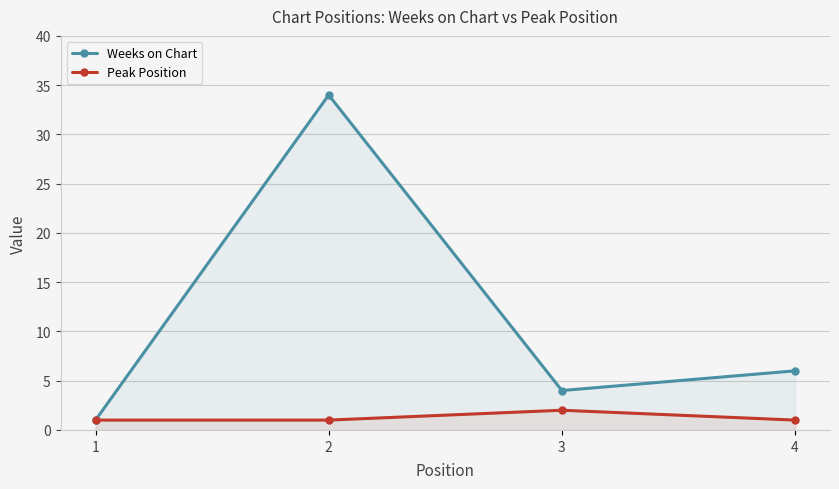

Which series has the widest spread of values?

Weeks on Chart